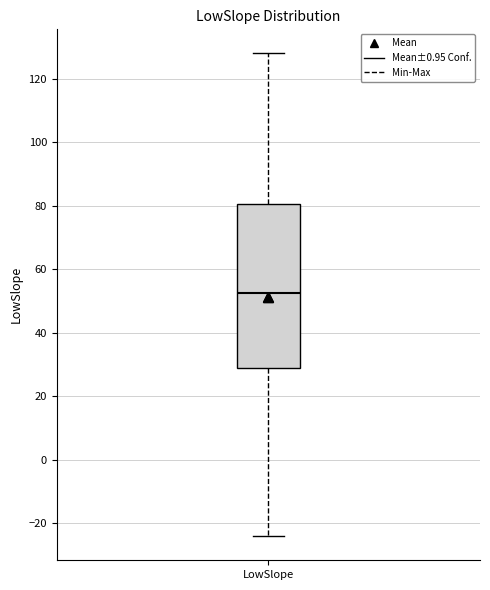

Transcribe this box plot: give where the median line is, the range the box spans, and where the two whiskers end, as read against the y-axis. The values are not printed on the chart, so give them approximately, as read against the axis.

median 52, box 28 to 80, whiskers -24 to 128